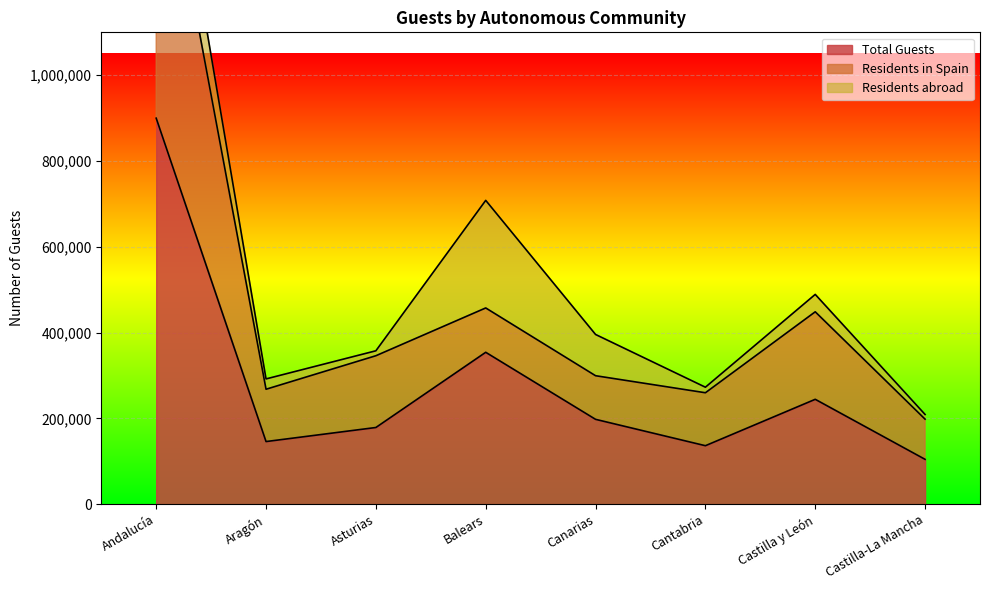

Which category has the lowest value in the Residents in Spain series?

Castilla-La Mancha